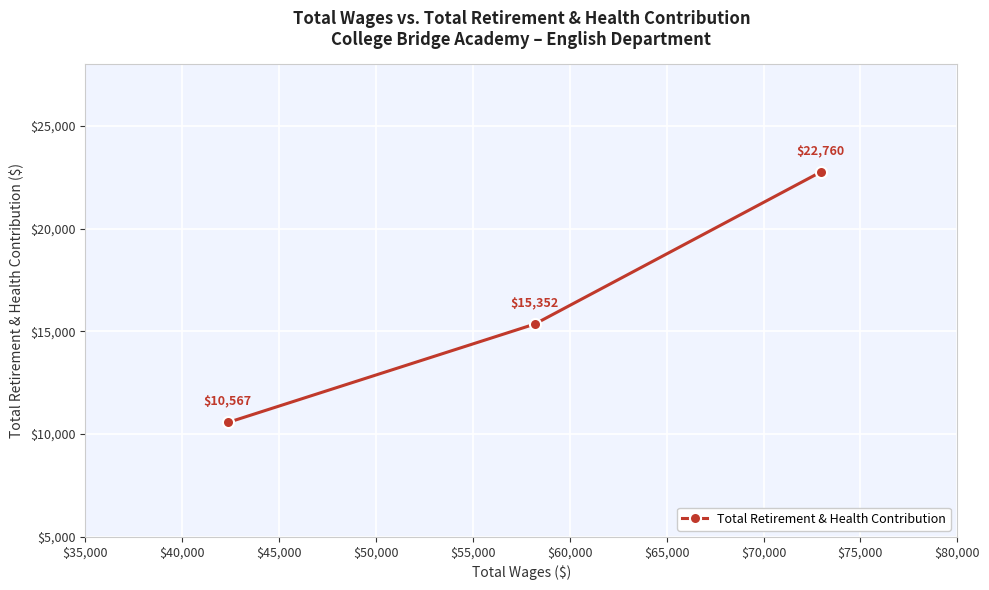

Count the values in the range 10567 to 22760.

3